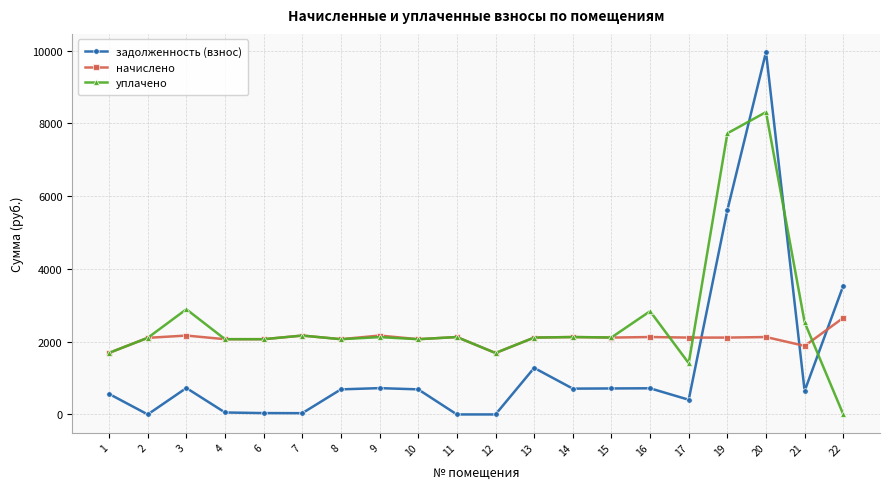

What is the difference between the maximum and minimum values in the задолженность (взнос) series?

9961.3